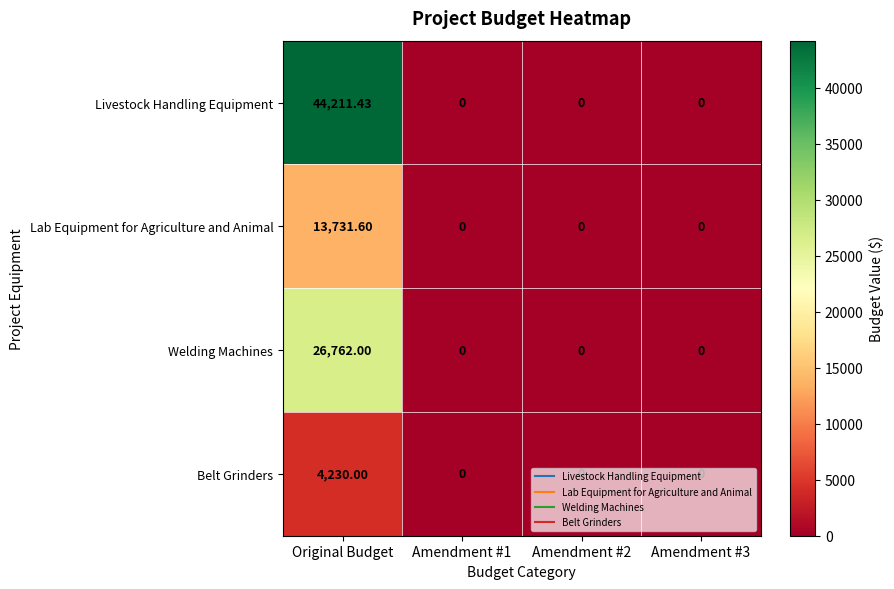

Which series has the largest range (max minus min)?

Livestock Handling Equipment